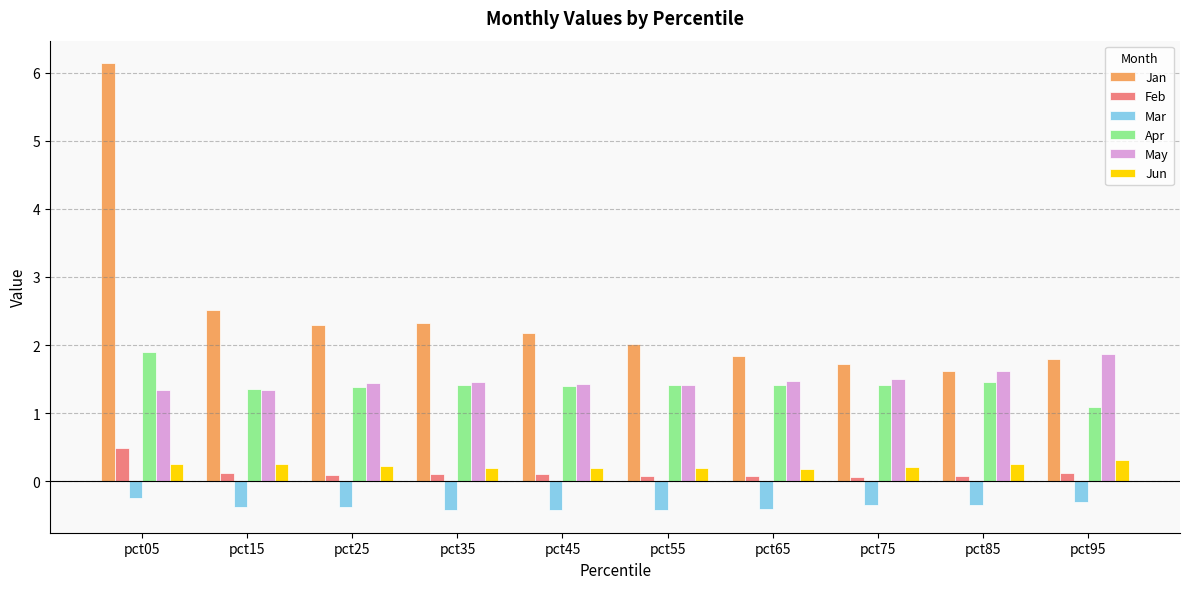

What is the difference between the second highest and minimum values in the May series?

0.3